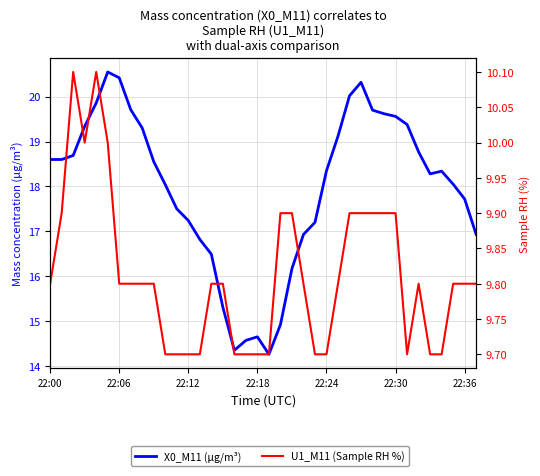

The X0_M11 (μg/m³) series shows 4.3 at 35. True or false?

False